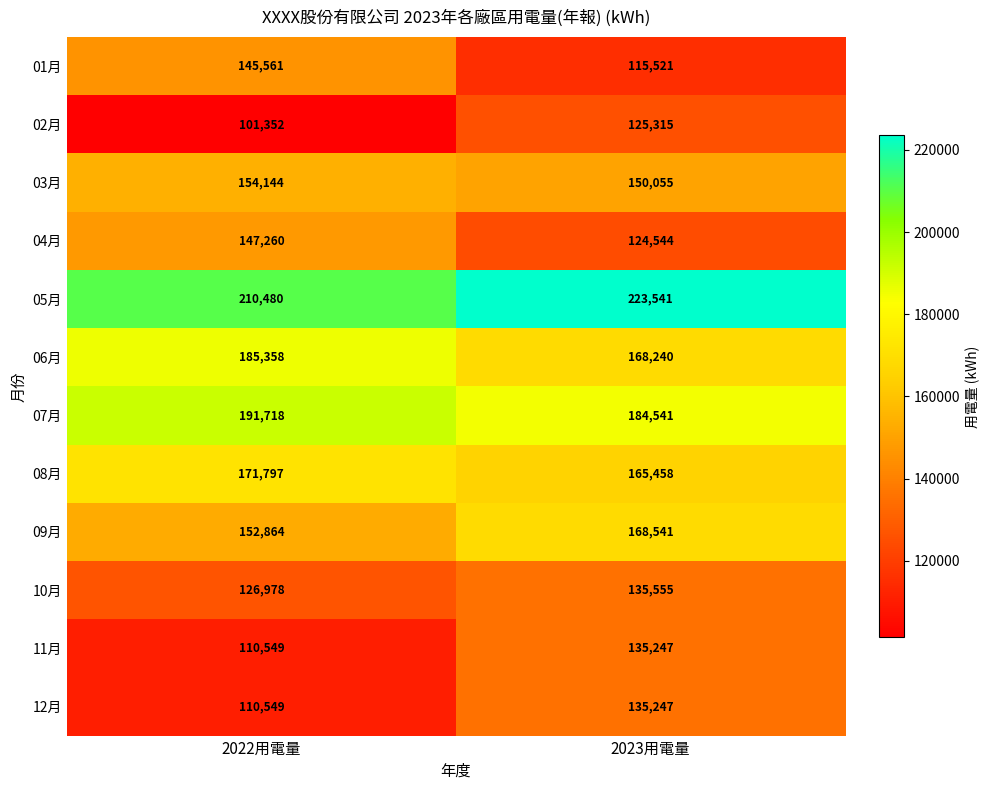

Count the number of categories in the chart.

2